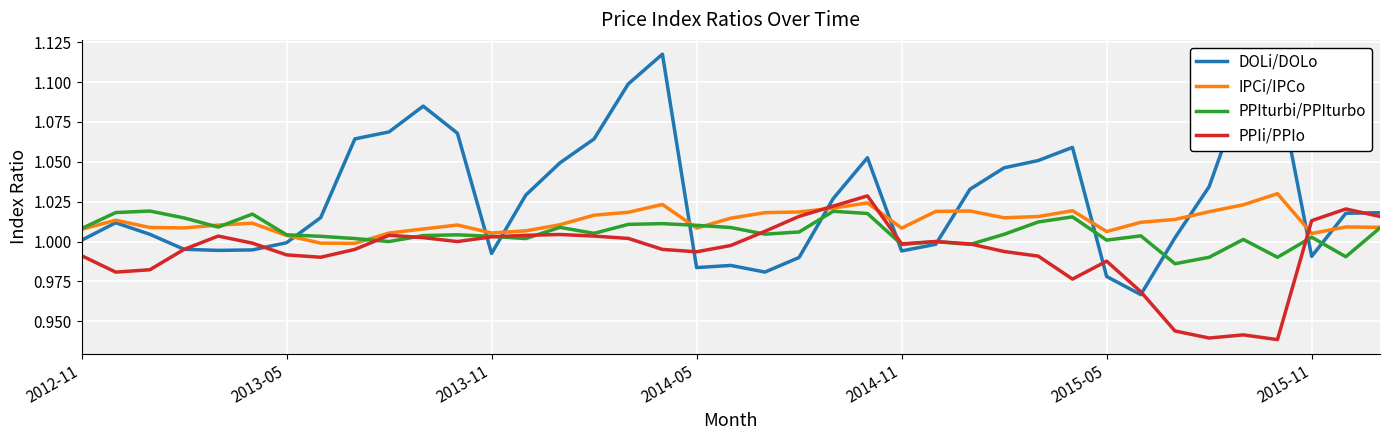

Which series has the largest total across all categories?

DOLi/DOLo